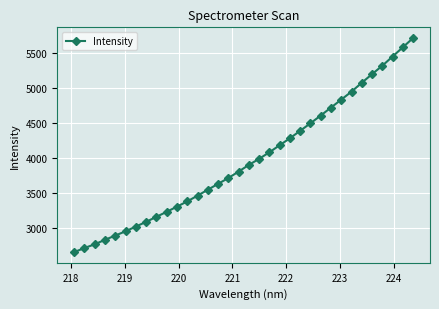

What is the average value?

3971.0